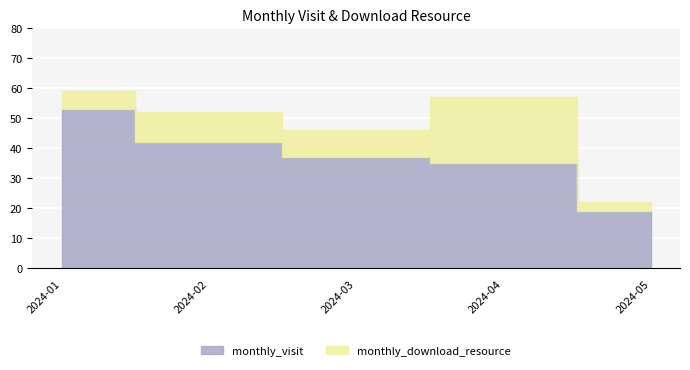

Does the chart display data point markers on the line(s)?

No